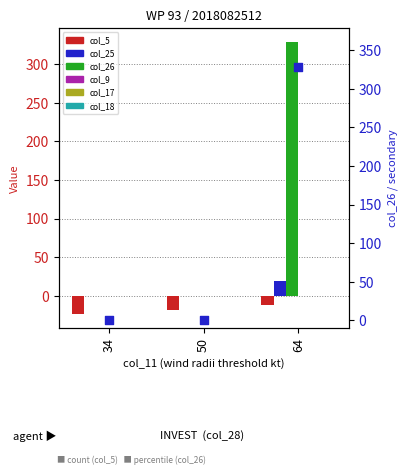

Is the value of col_25 at 64 greater than the value of col_5 at 50?

Yes